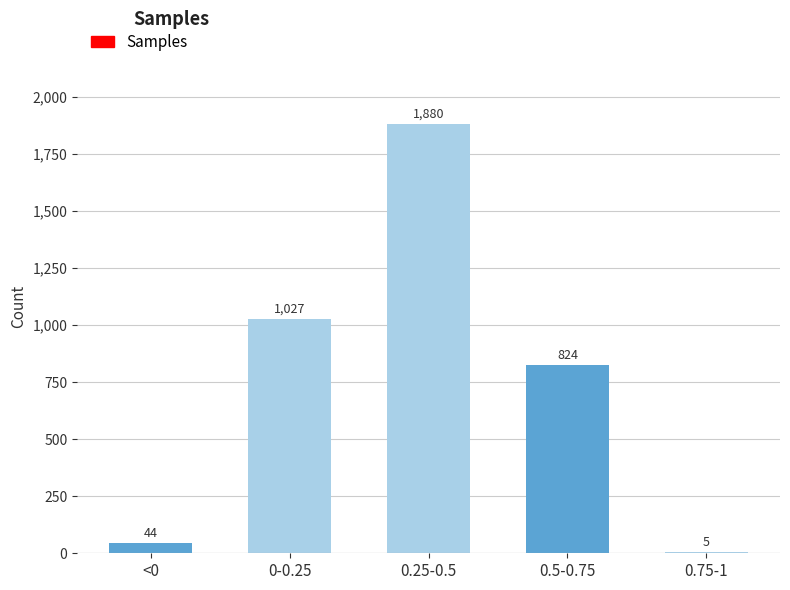

Reading left to right, what are all the values shown in this chart?

<0=44	0-0.25=1027	0.25-0.5=1880	0.5-0.75=824	0.75-1=5